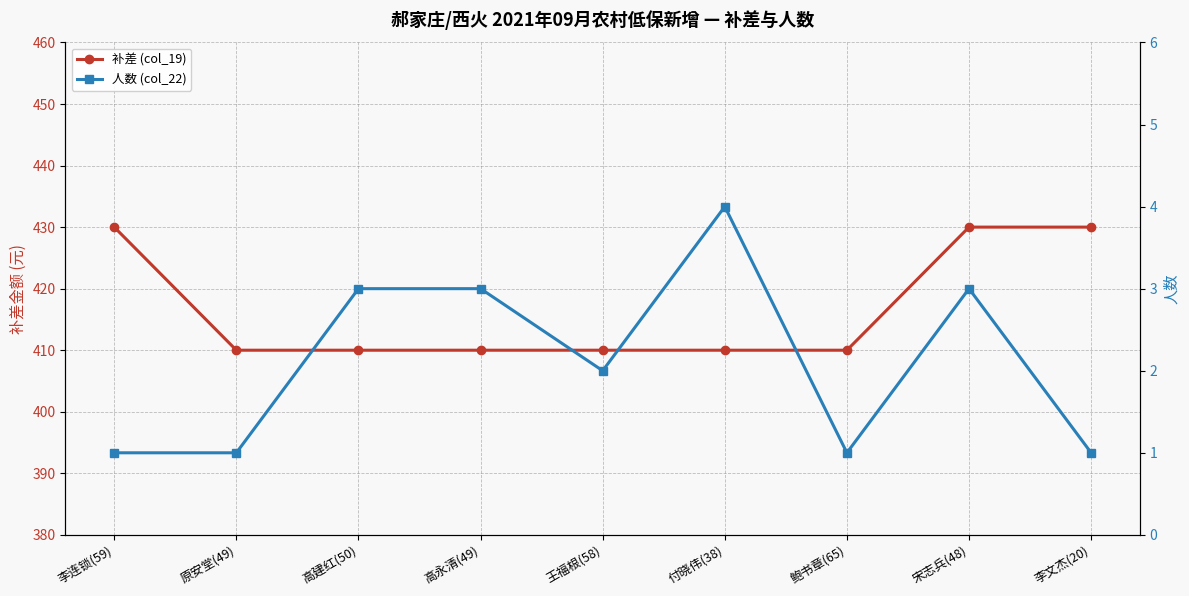

True or false: 补差 (col_19) has a value of 430 at 宋志兵(48).

True